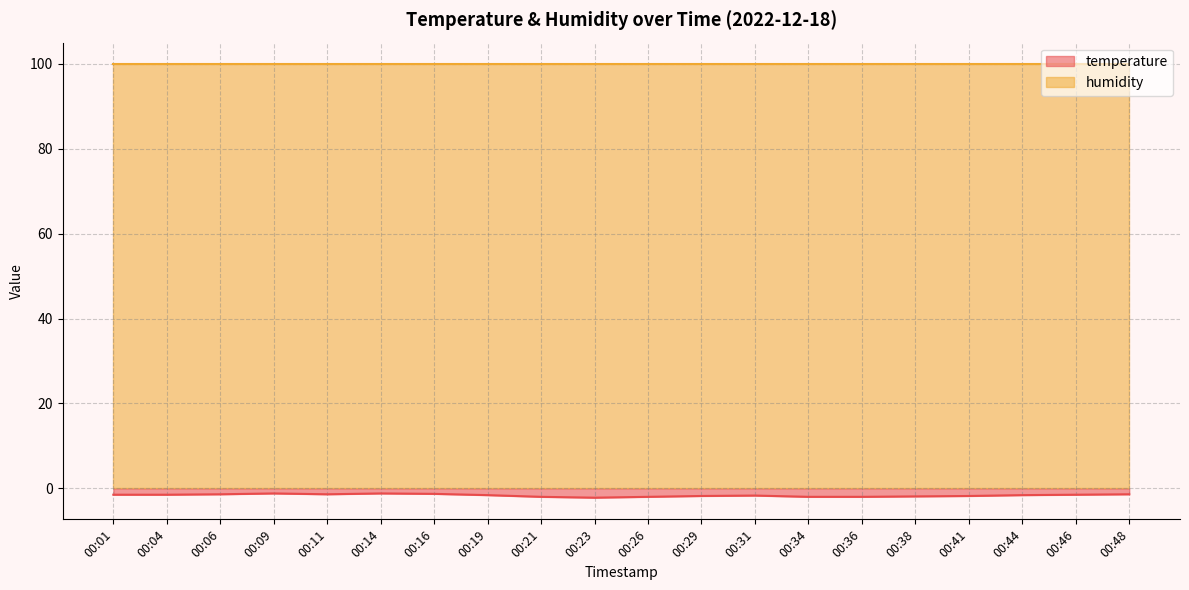

Is it true that humidity equals 99.9 at 00:31?

True